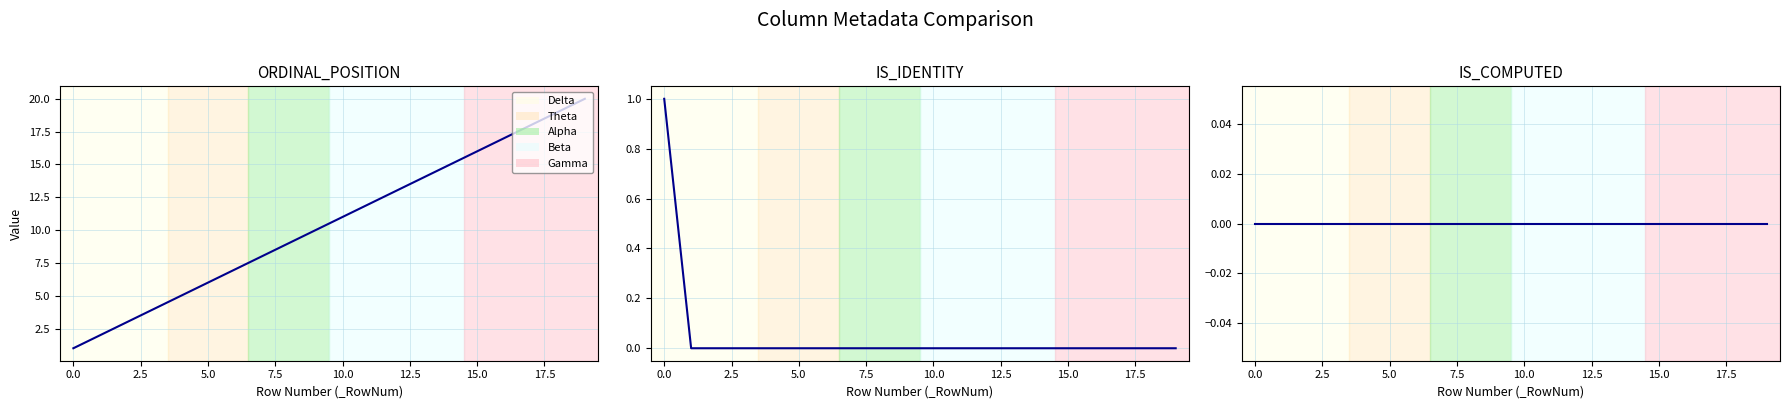

What is the maximum value for IS_IDENTITY?

1